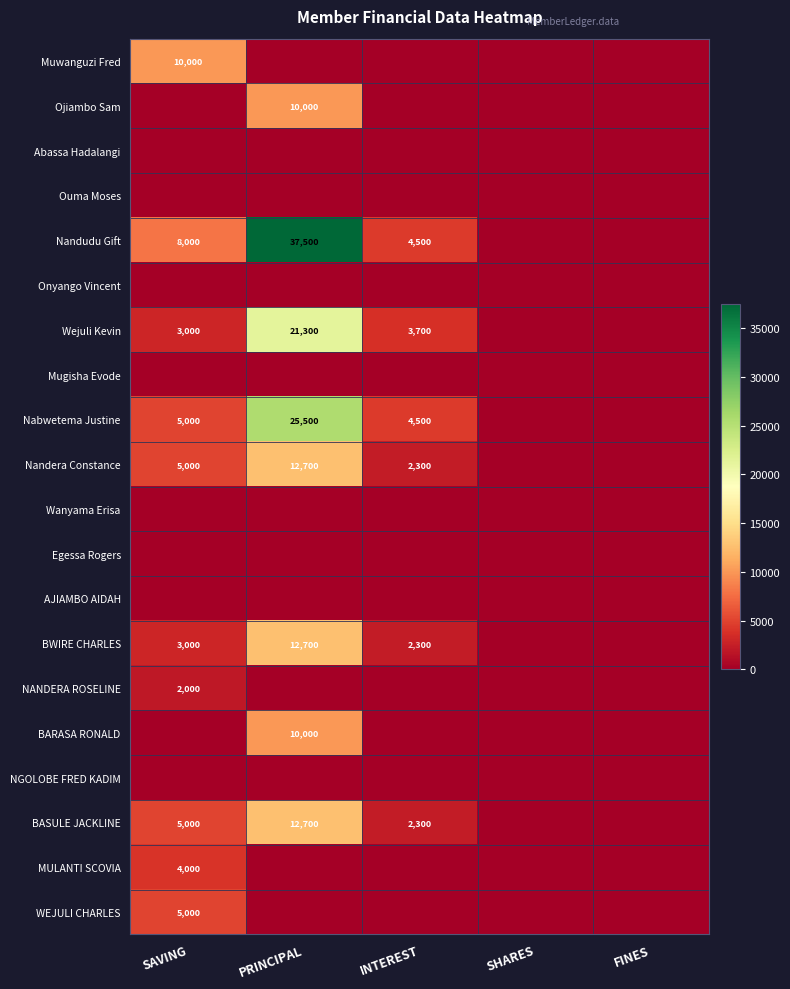

What is the difference between the Nandera Constance values at SAVING and INTEREST?

2700